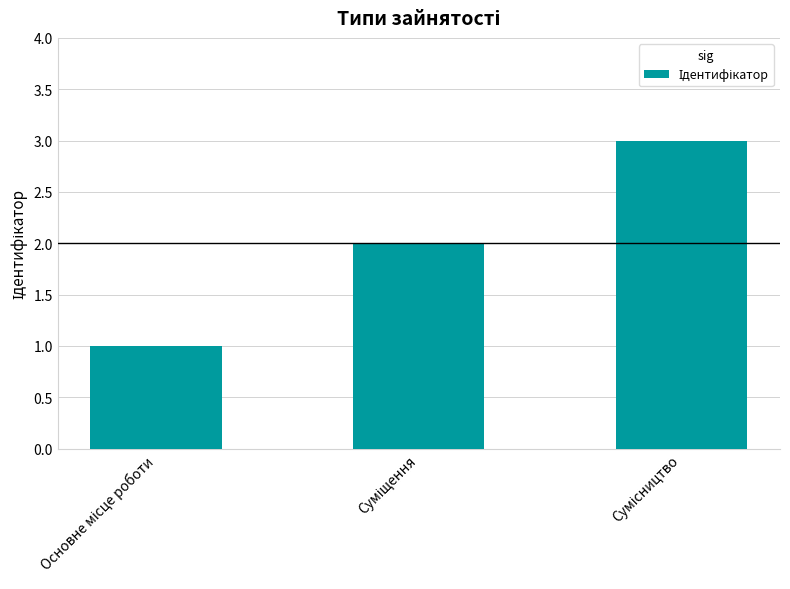

What is the difference between the maximum and minimum values?

2